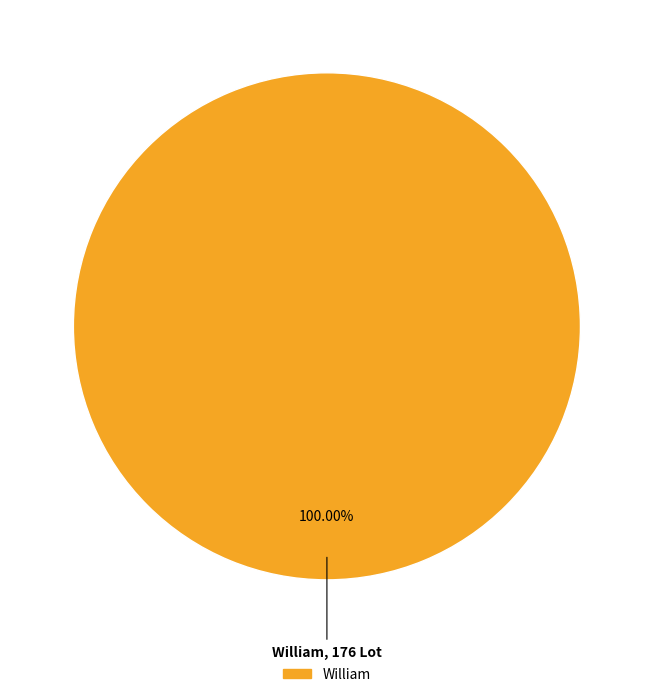

Does any single category account for the majority?

Yes